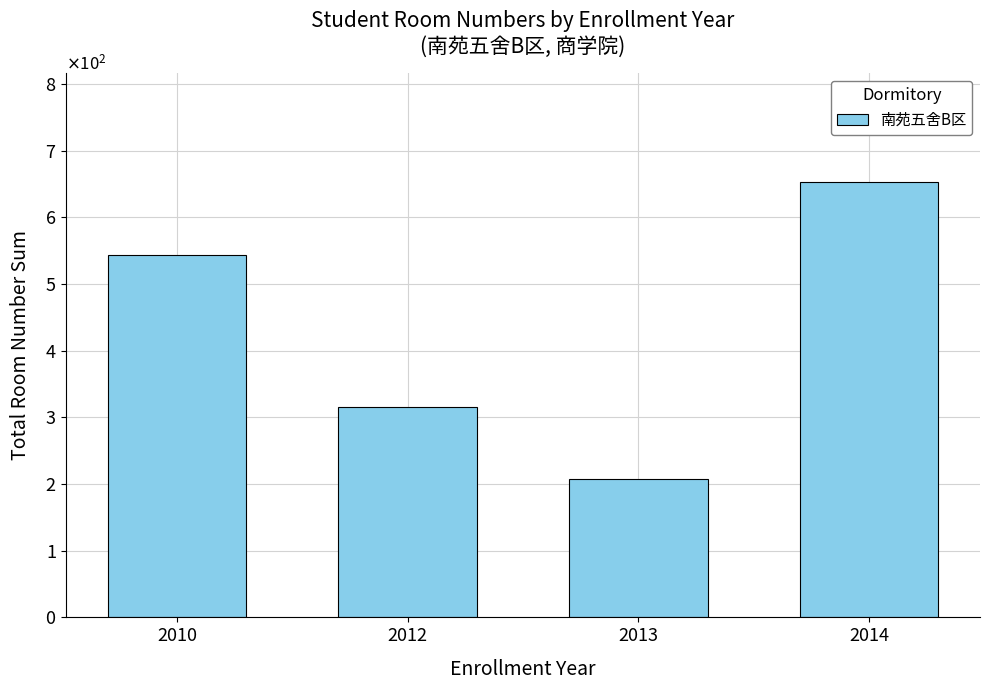

At which category does the chart reach its peak across all series?

2014